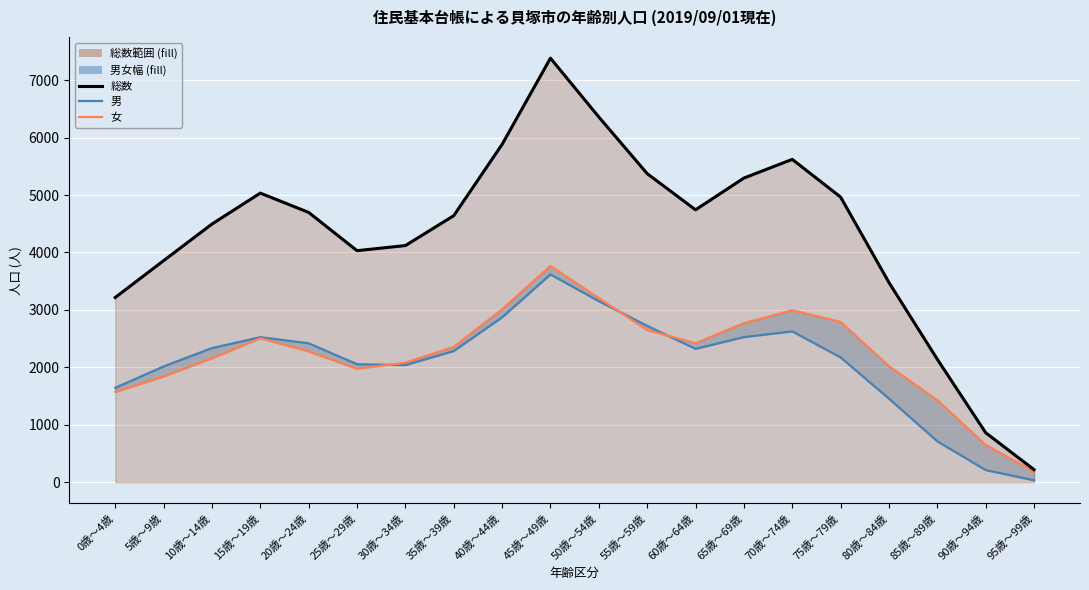

Is it true that 男 equals 504 at 30歳～34歳?

False